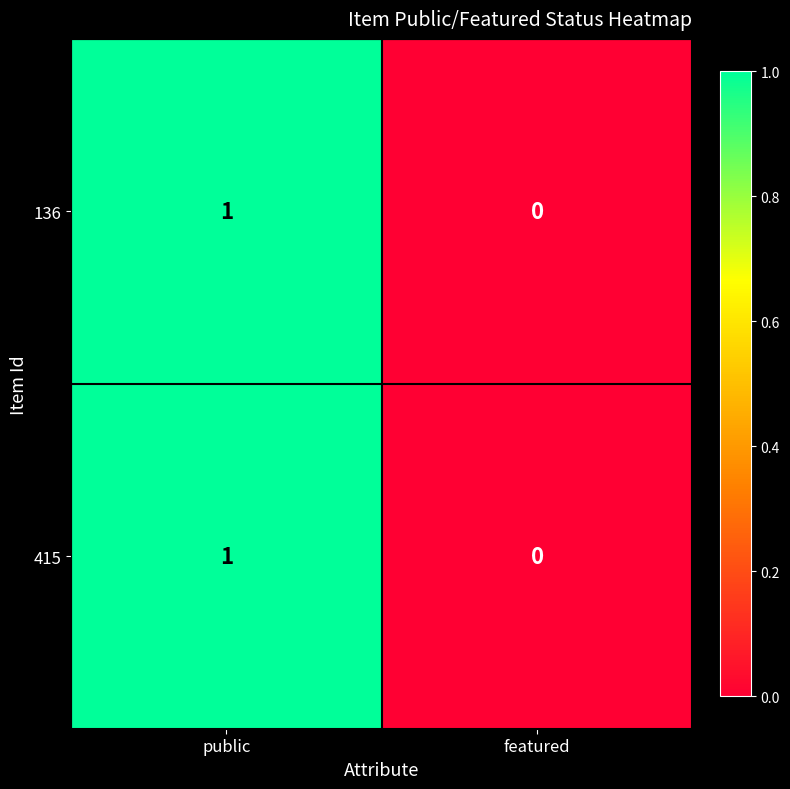

List the labels in order of 136 value, smallest first.

featured, public